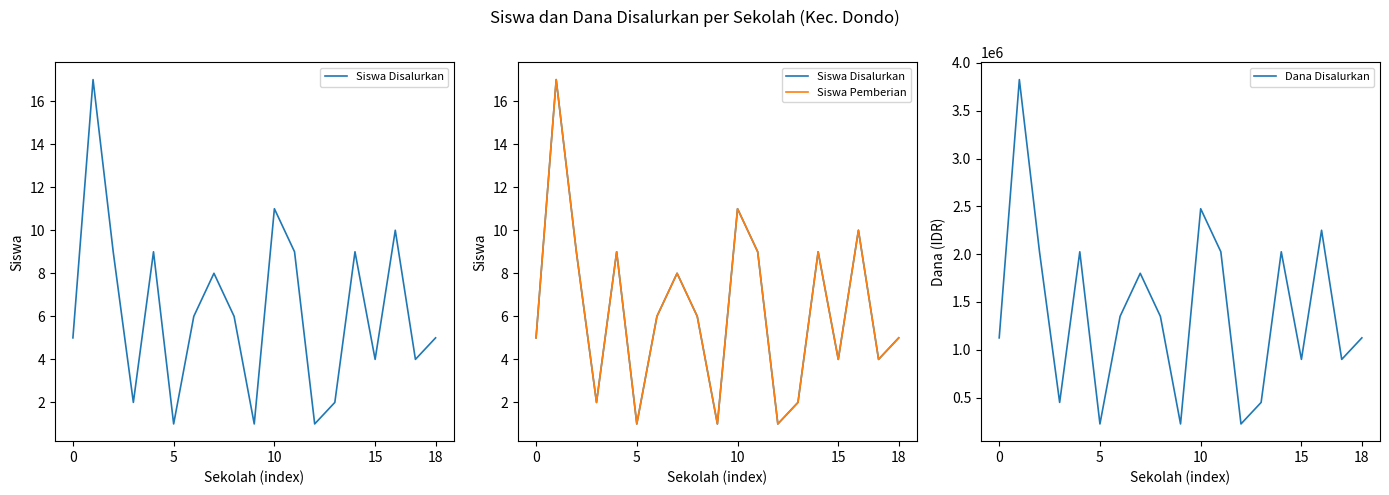

Between 15 and 11, which is larger?

11